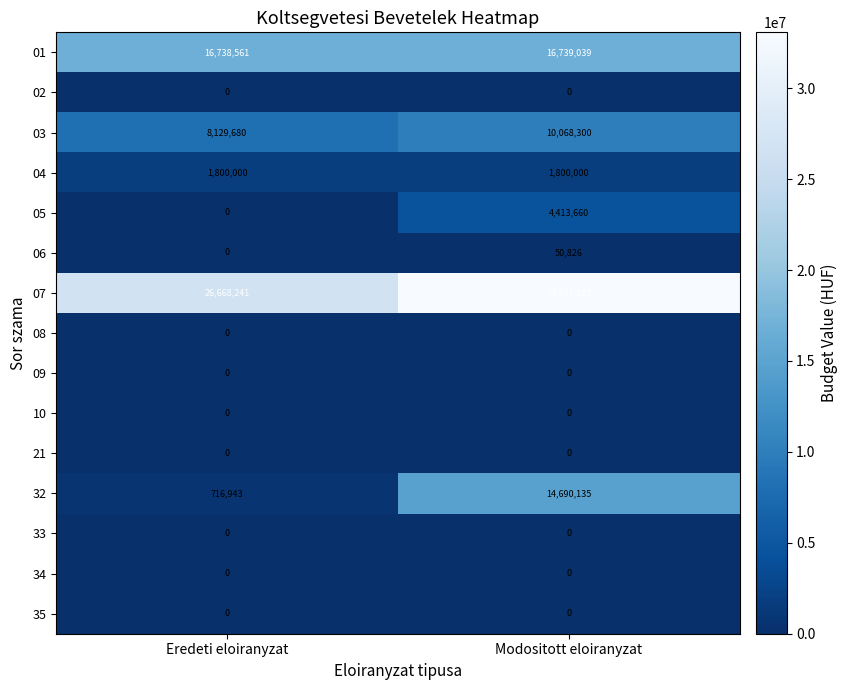

True or false: 06 has a value of 31840 at Eredeti eloiranyzat.

False